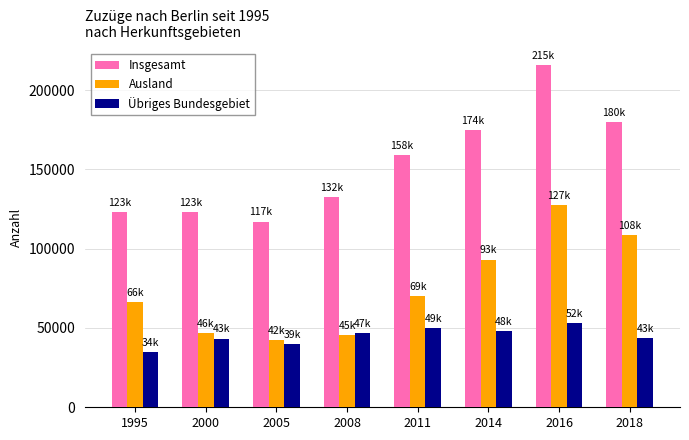

True or false: Insgesamt has a value of 69778 at 2000.

False